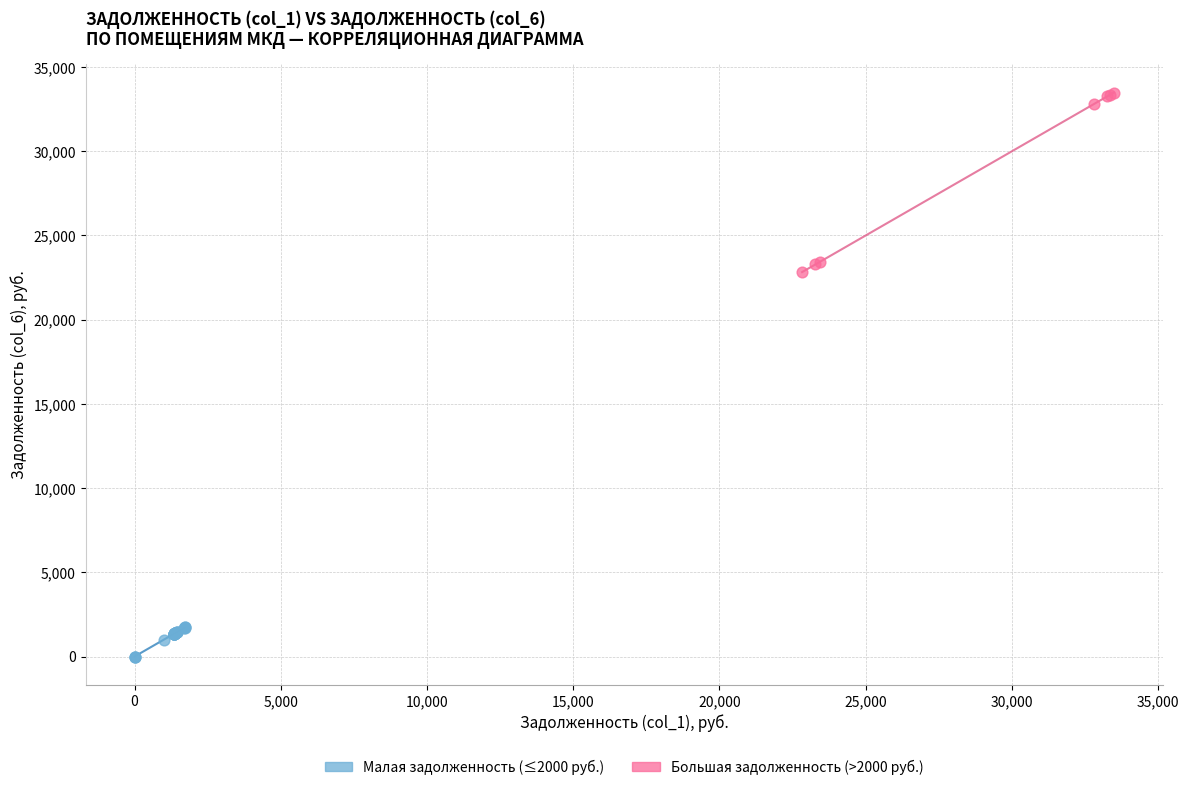

Which series contains the lowest Y value?

Малая задолженность (≤2000 руб.)